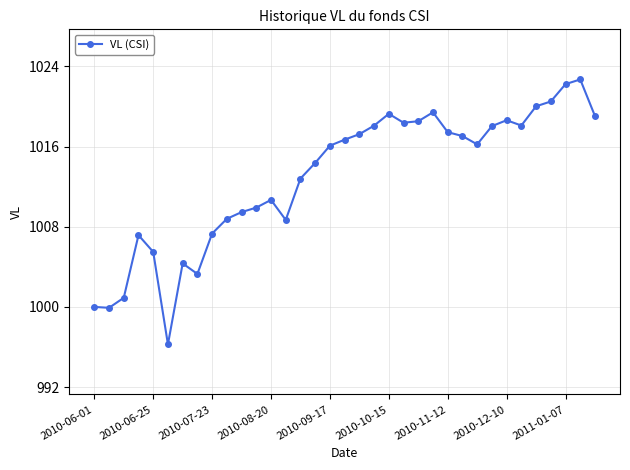

True or false: the data has more than 1 interior local peaks.

True